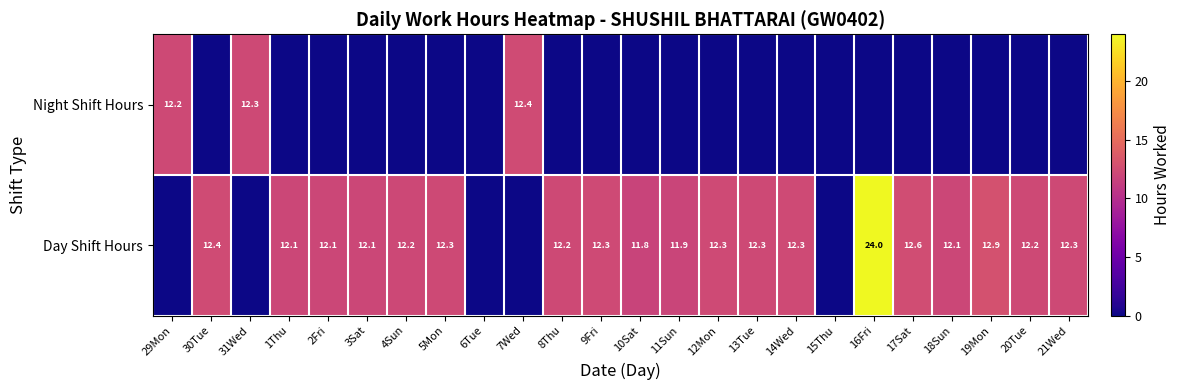

The Day Shift Hours series shows 12.1 at 18Sun. True or false?

True